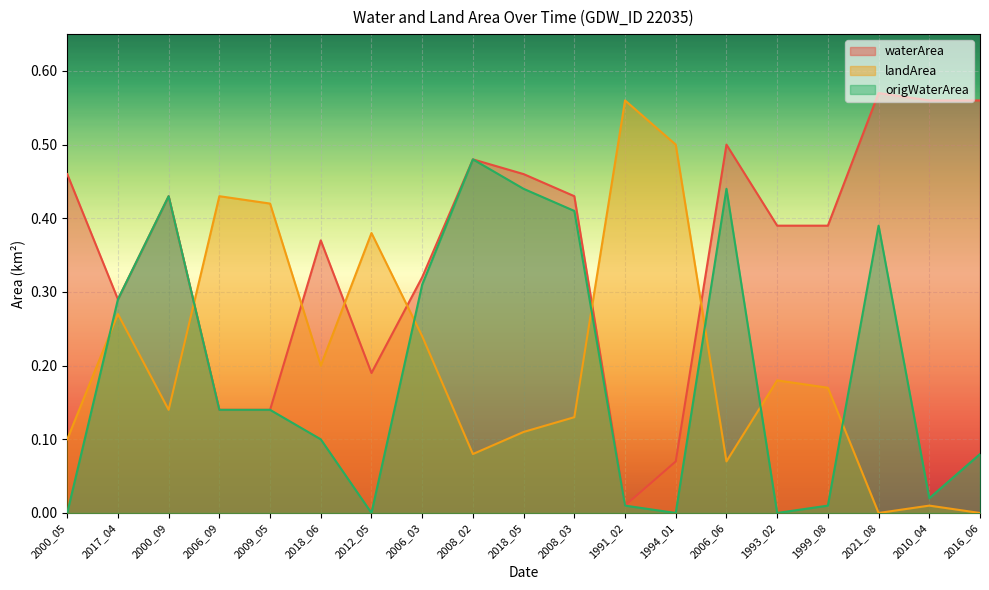

How many interior local valleys does the origWaterArea series have?

4